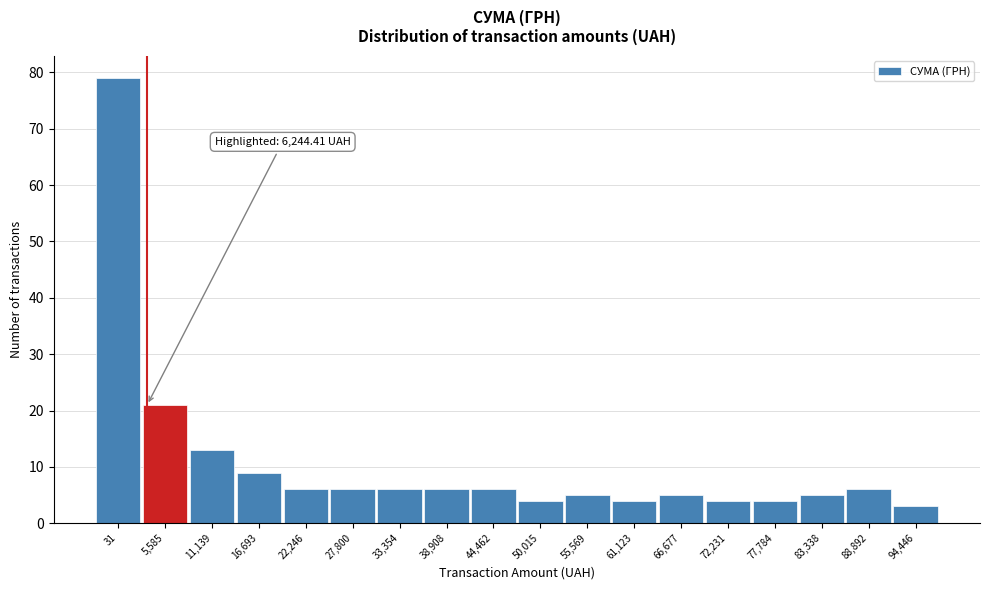

Reading left to right, list all the values displayed in this chart.

31=79	5,585=21	11,139=13	16,693=9	22,246=6	27,800=6	33,354=6	38,908=6	44,462=6	50,015=4	55,569=5	61,123=4	66,677=5	72,231=4	77,784=4	83,338=5	88,892=6	94,446=3